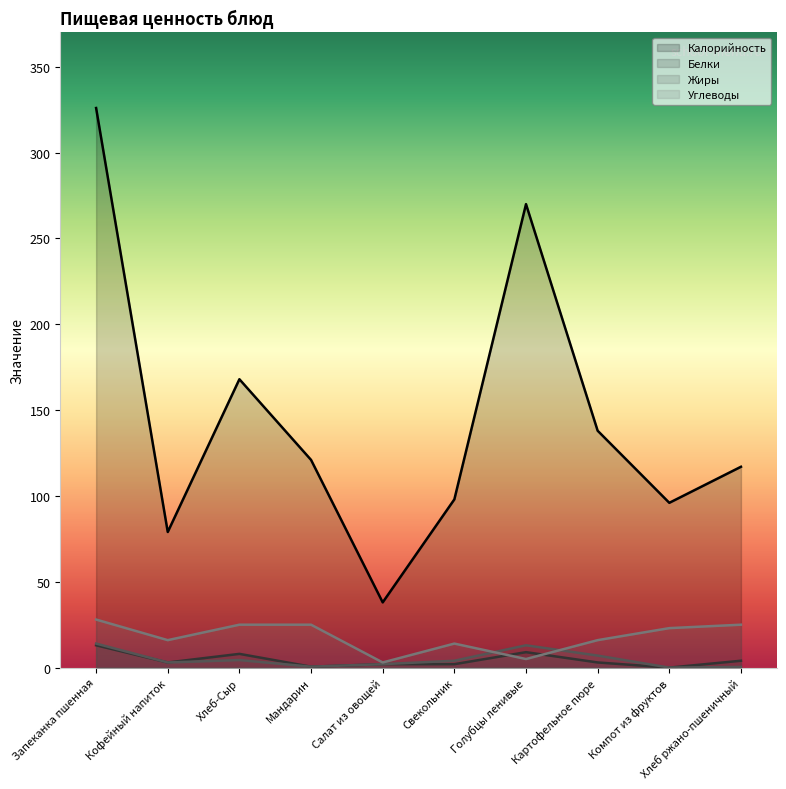

What is the value of the Углеводы point at the 6th from the left?

14.0